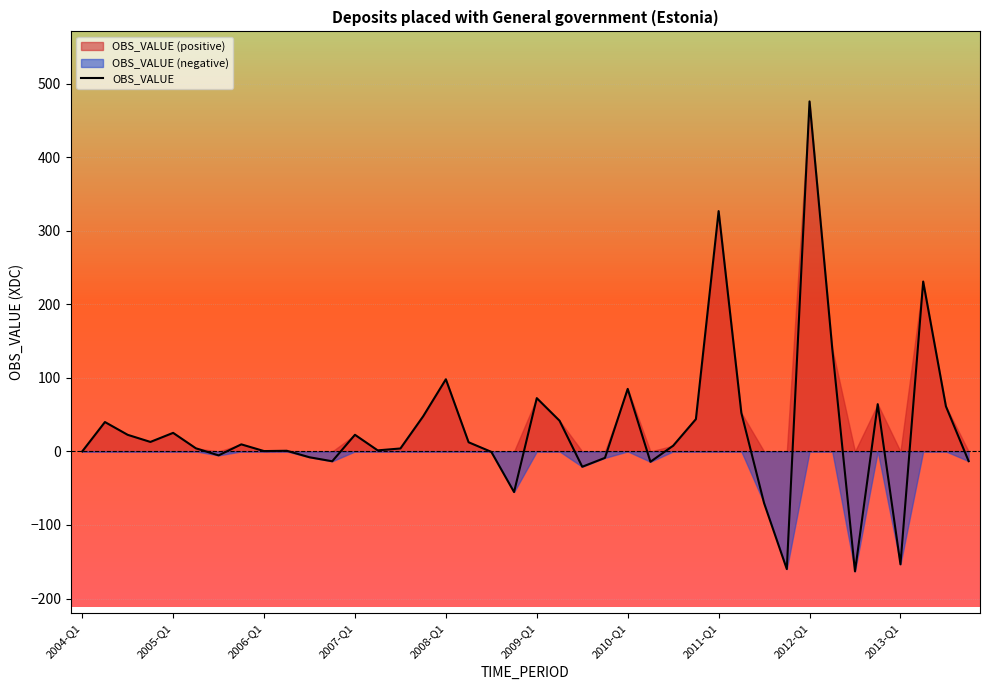

How many values are above zero?

26